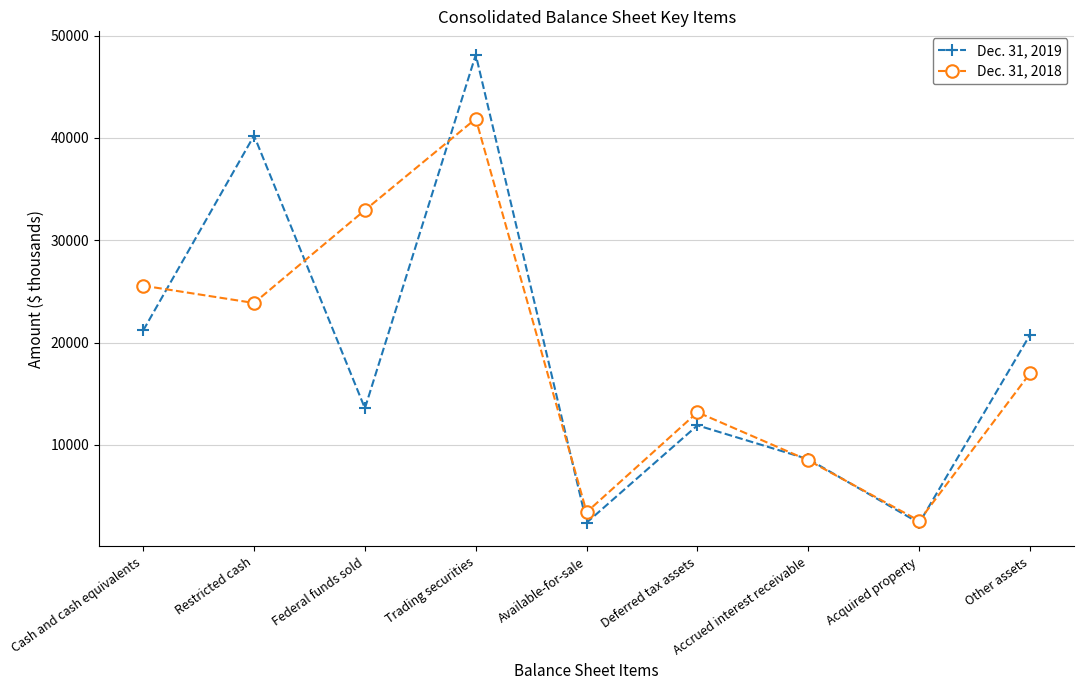

The Dec. 31, 2019 series shows 20765 at Other assets. True or false?

True